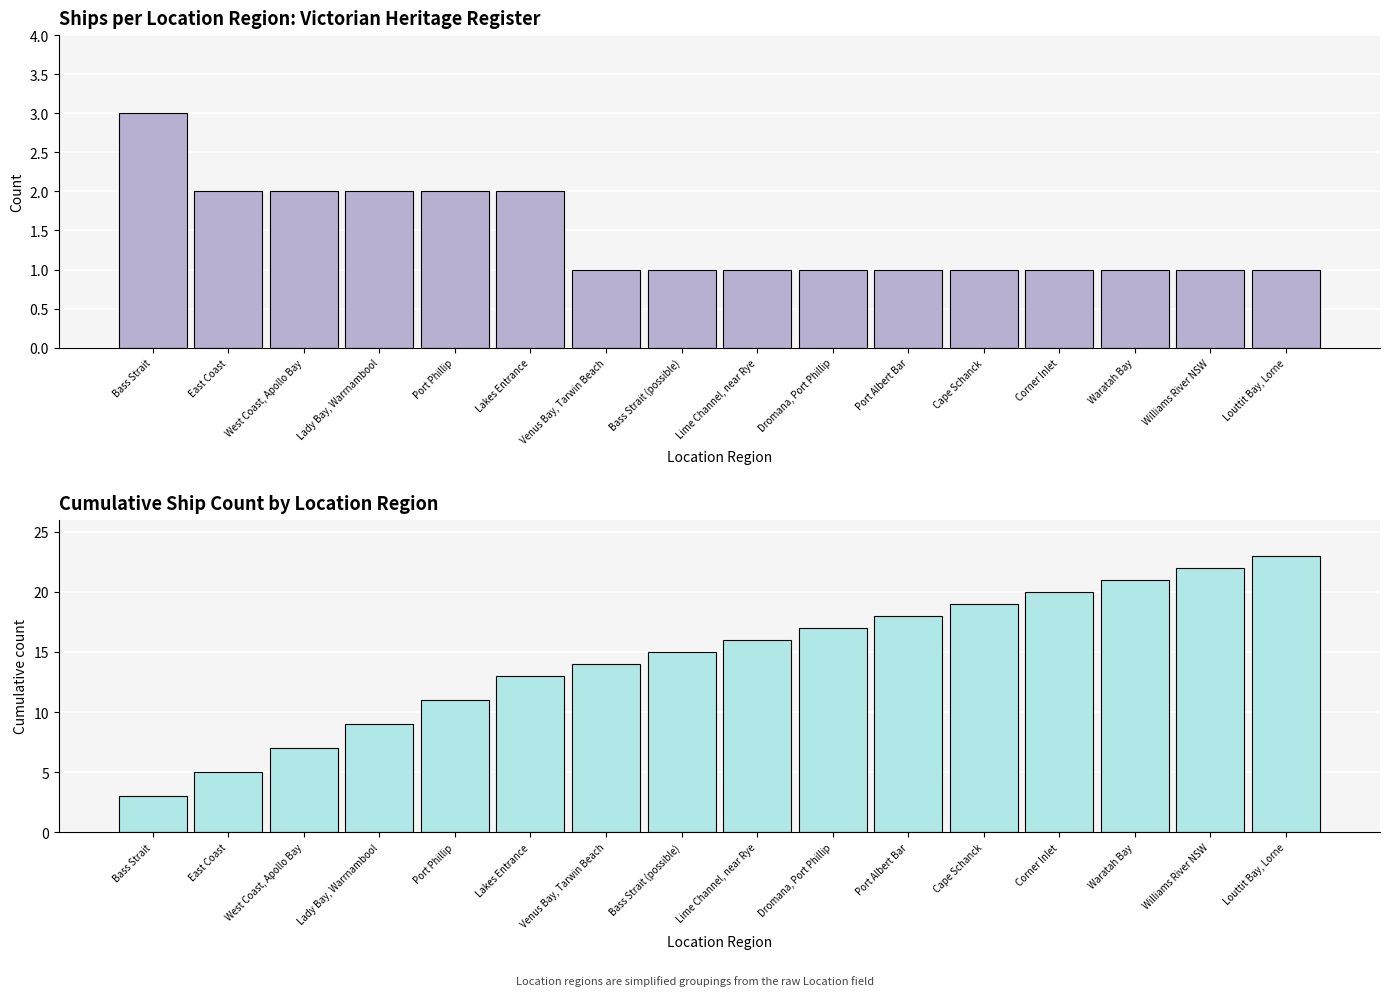

Rank the series by their maximum value, from lowest to highest.

Ship Count, Cumulative Count